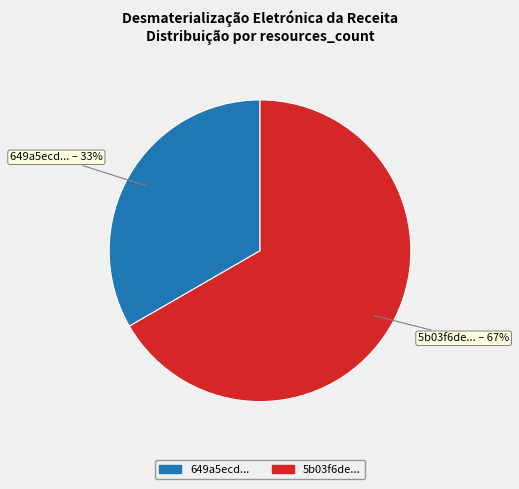

Is there any slice that represents more than half of the pie?

Yes